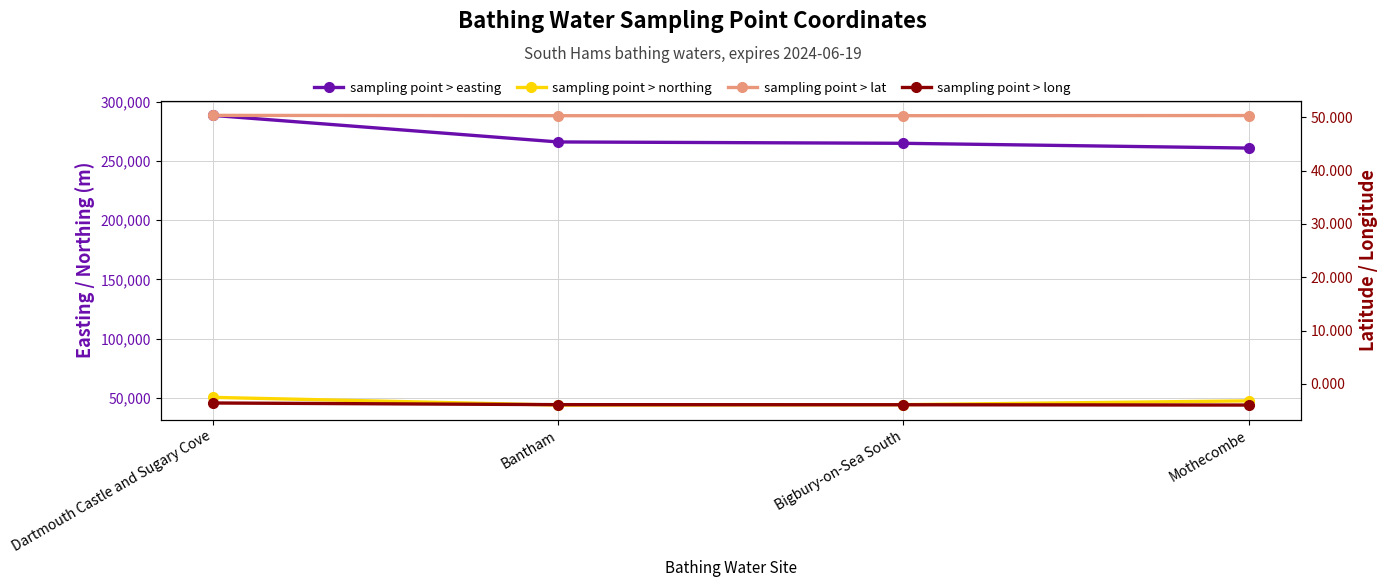

What is the spread (max minus min) of values at Bantham?

266233.9